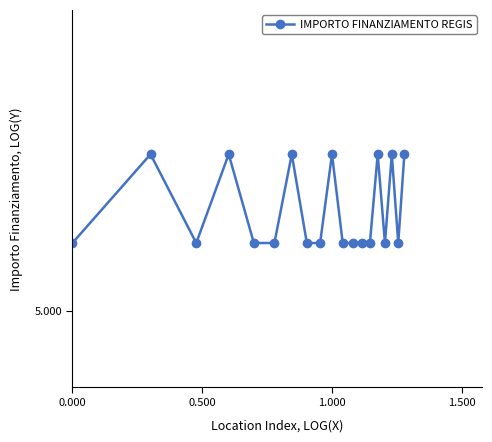

Does the chart have visible grid lines?

No